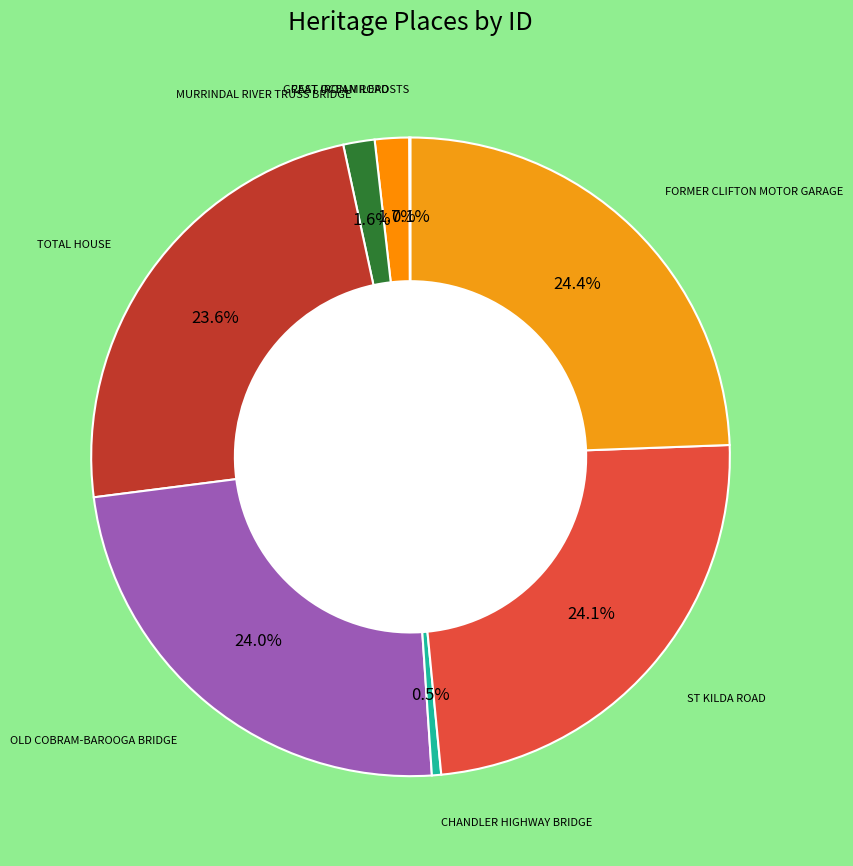

How many segments does this pie chart have?

8